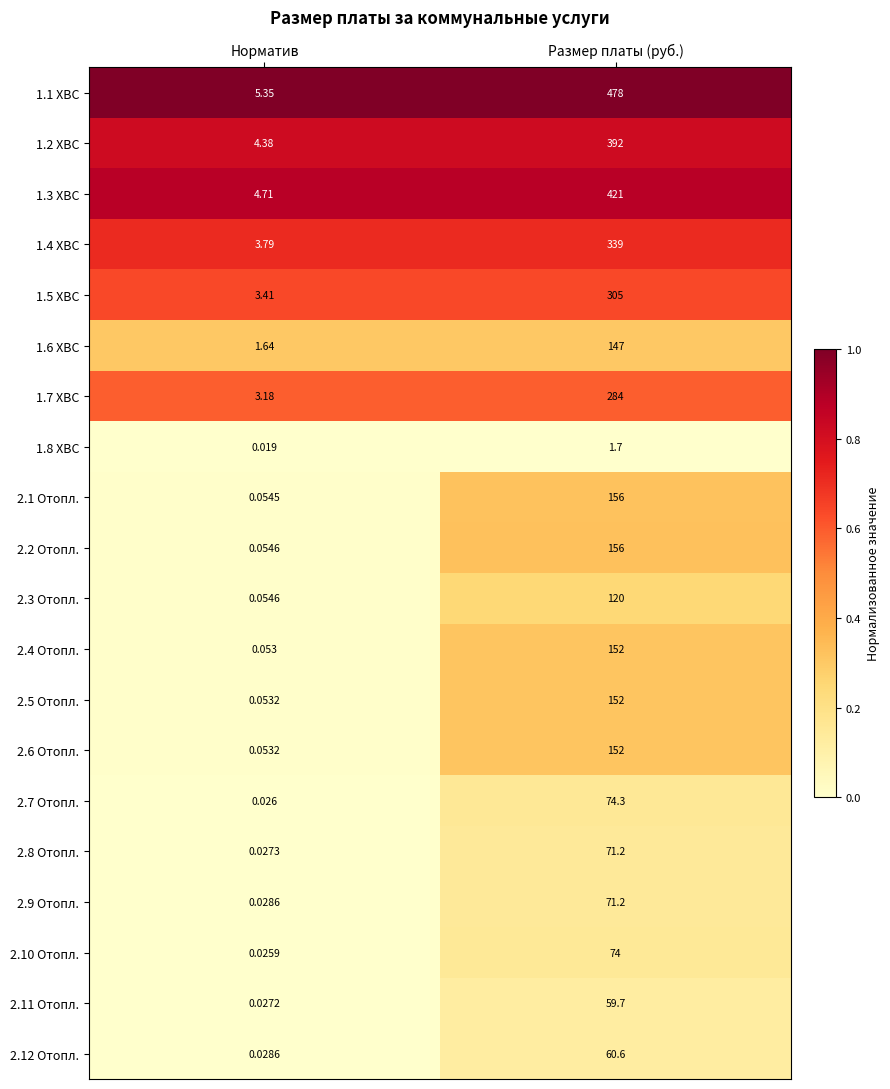

List the labels in order of 2.3 Отопл. value, smallest first.

Норматив, Размер платы (руб.)